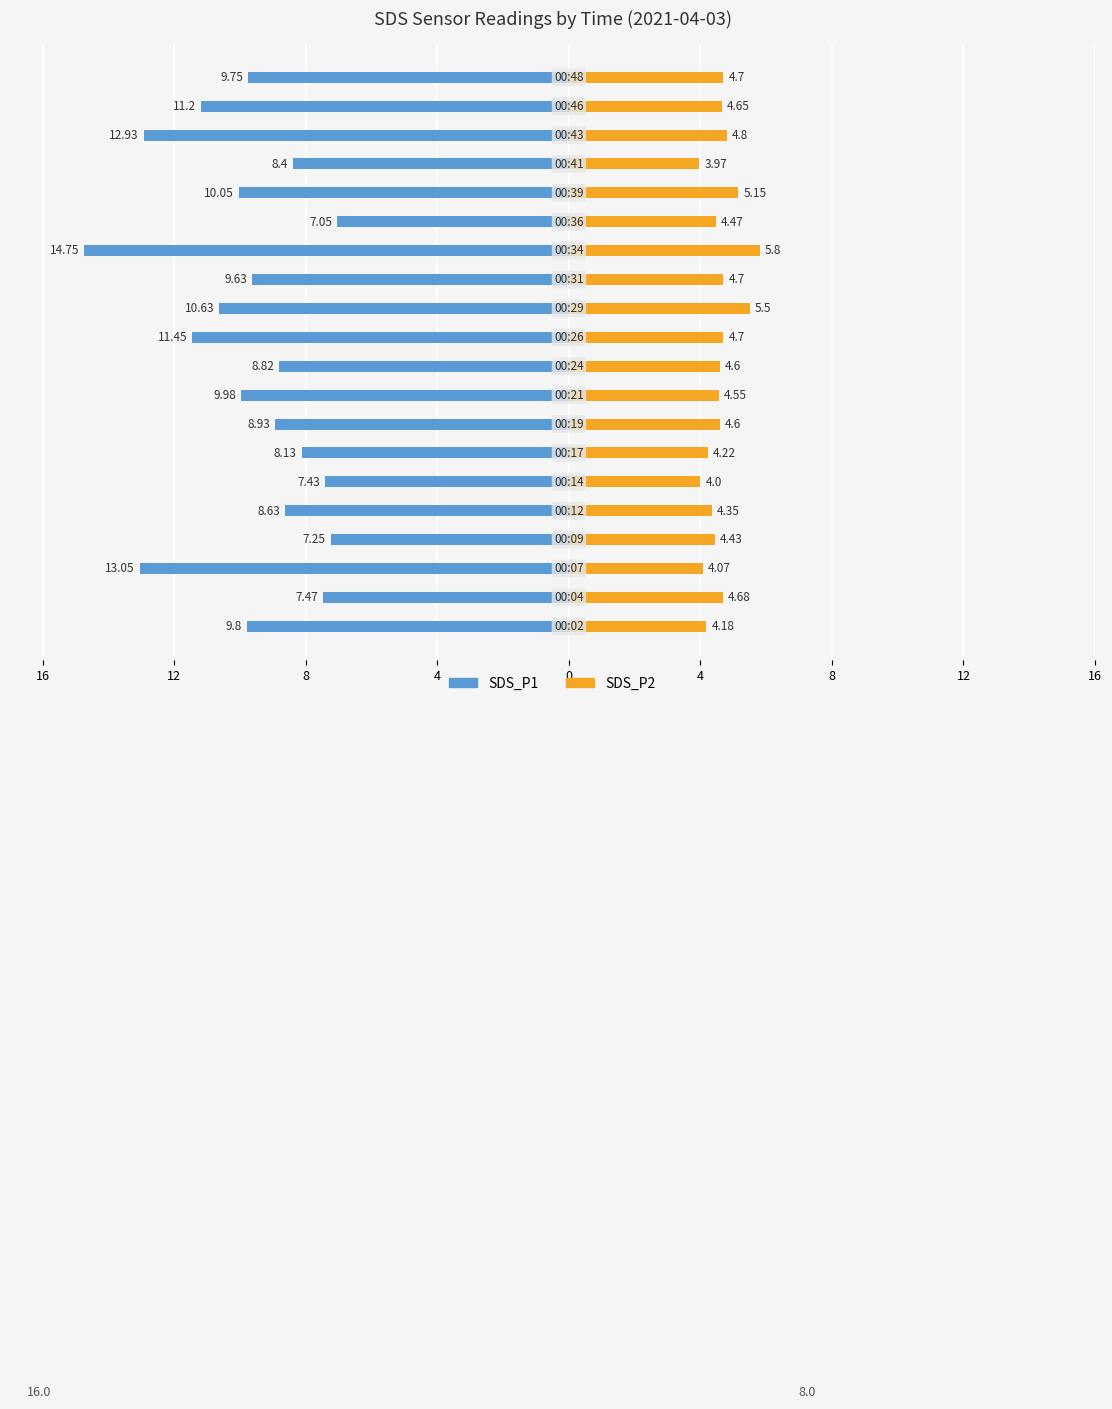

Are the bars grouped side by side (vs. stacked)?

Yes